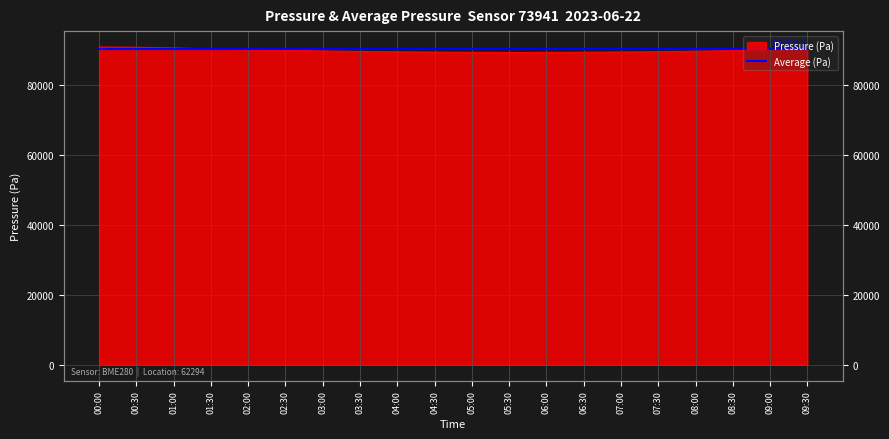

What is the sum of all values?

1797715.6